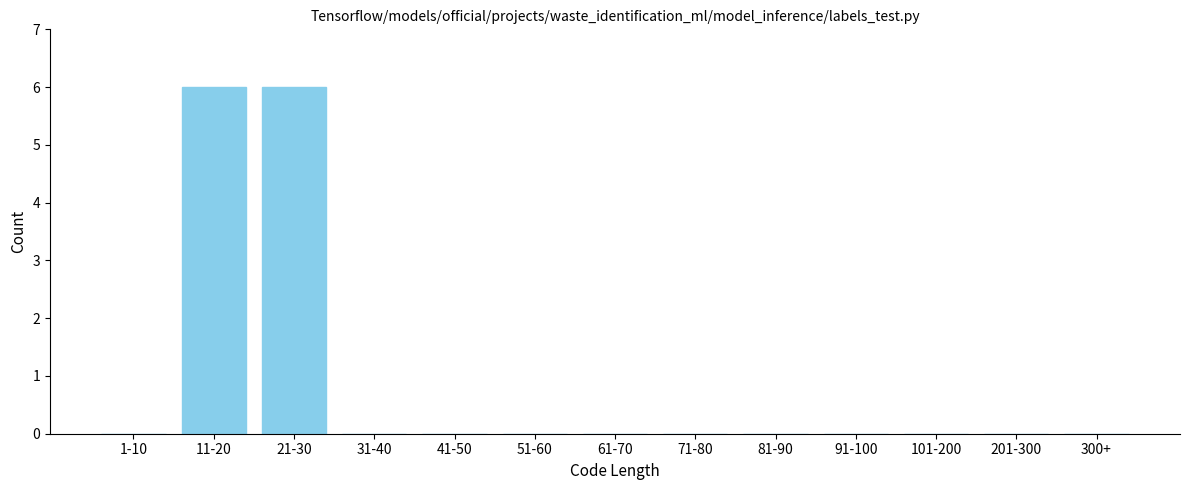

Reading left to right, list all the values displayed in this chart.

1-10=0	11-20=6	21-30=6	31-40=0	41-50=0	51-60=0	61-70=0	71-80=0	81-90=0	91-100=0	101-200=0	201-300=0	300+=0